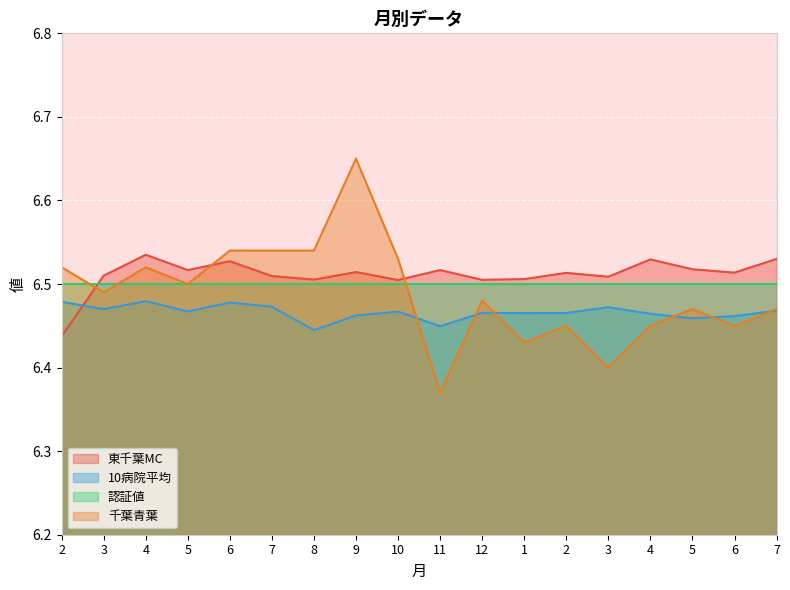

True or false: 東千葉MC and 10病院平均 cross at least once.

True